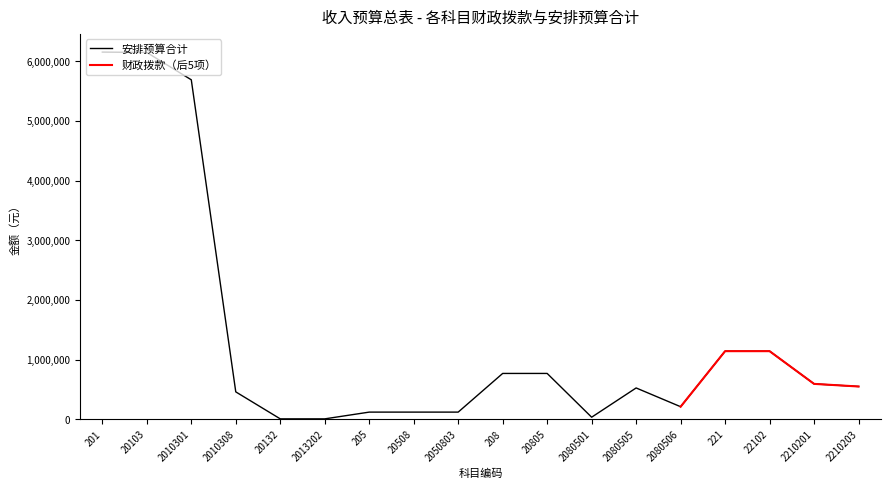

Which has a higher value, 20132 or 221?

221